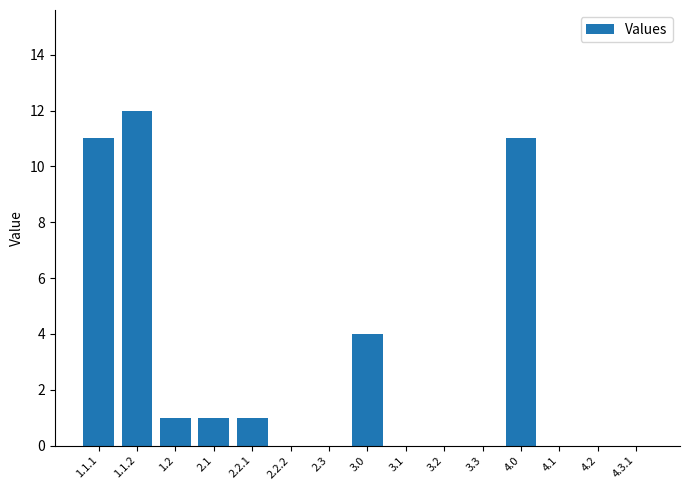

Reading left to right, list all the values displayed in this chart.

11	12	1	1	1	0	0	4	0	0	0	11	0	0	0